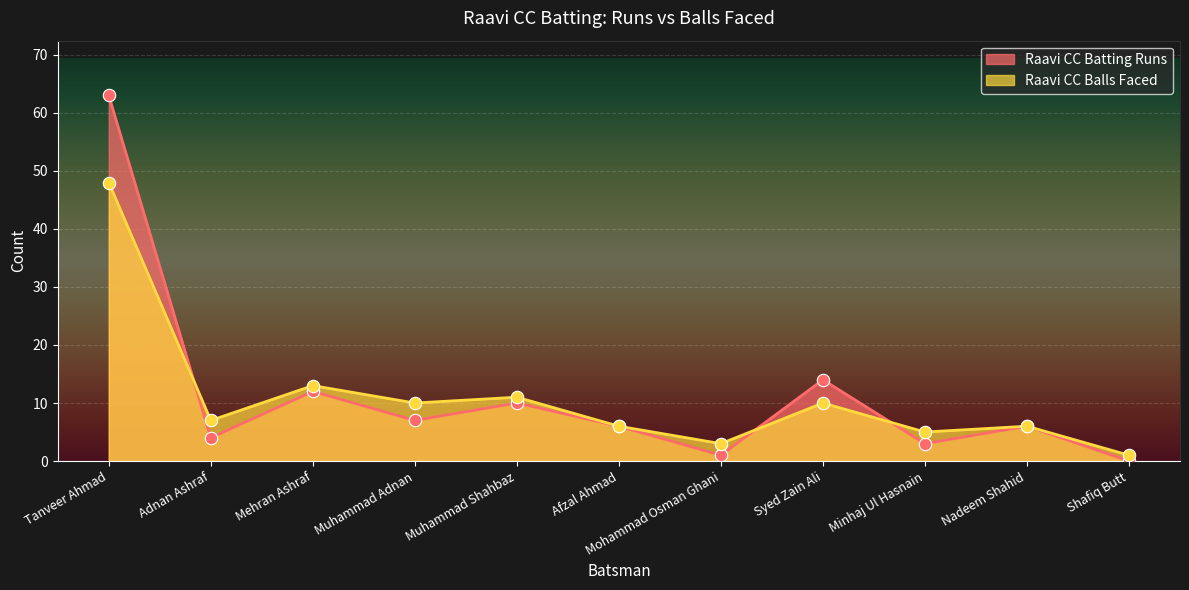

Is the value of Raavi CC Balls Faced at Adnan Ashraf greater than the value of Raavi CC Batting Runs at Adnan Ashraf?

Yes